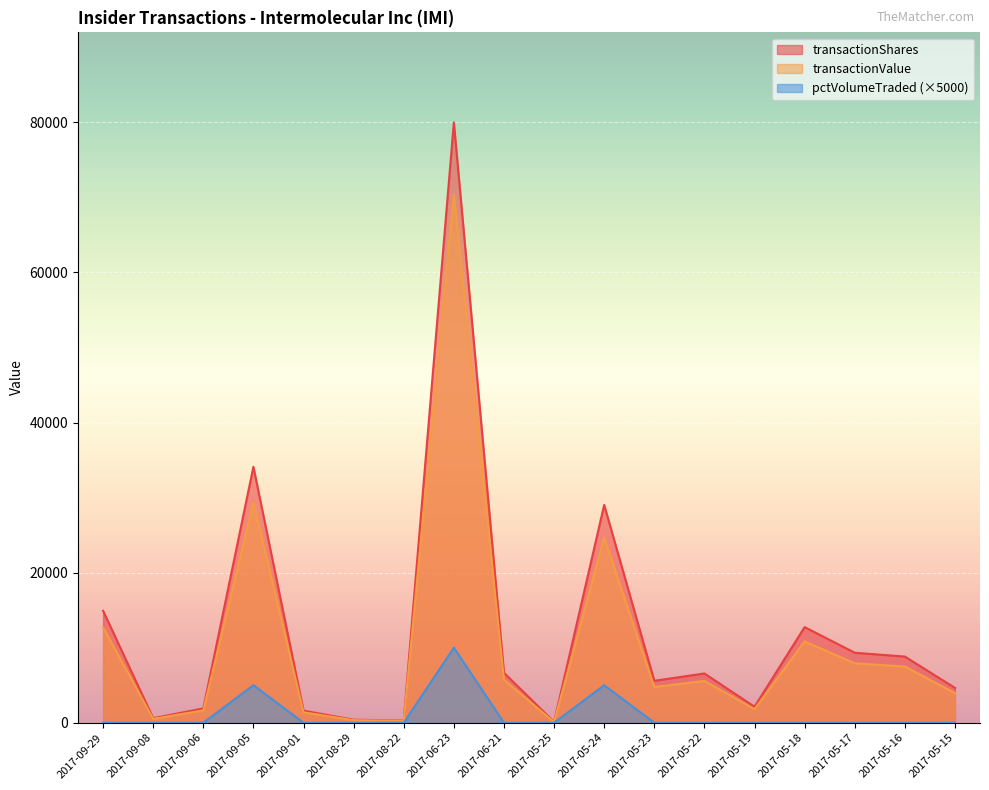

What is the difference between the maximum and minimum values in the transactionShares series?

79893